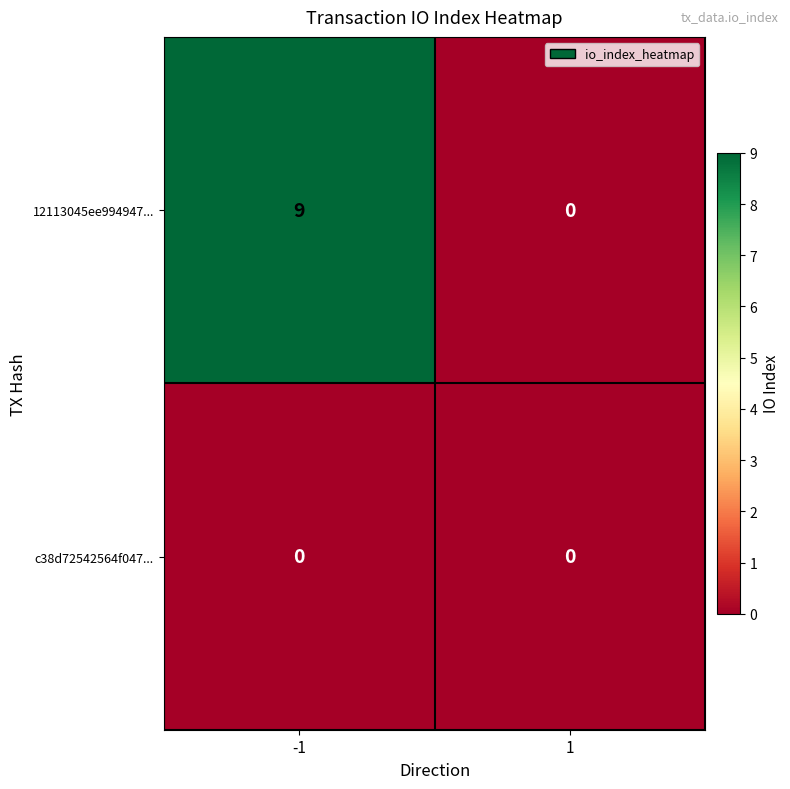

What is the sum of the 12113045ee994947... values at -1 and 1?

9